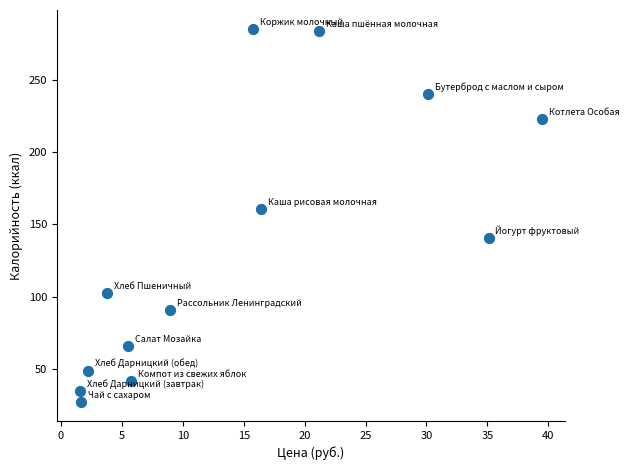

What is the range of Y values (max minus min)?

258.4